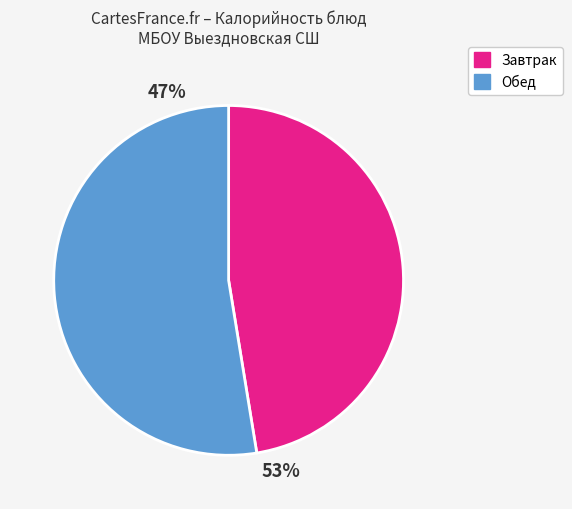

How many segments does this pie chart have?

2